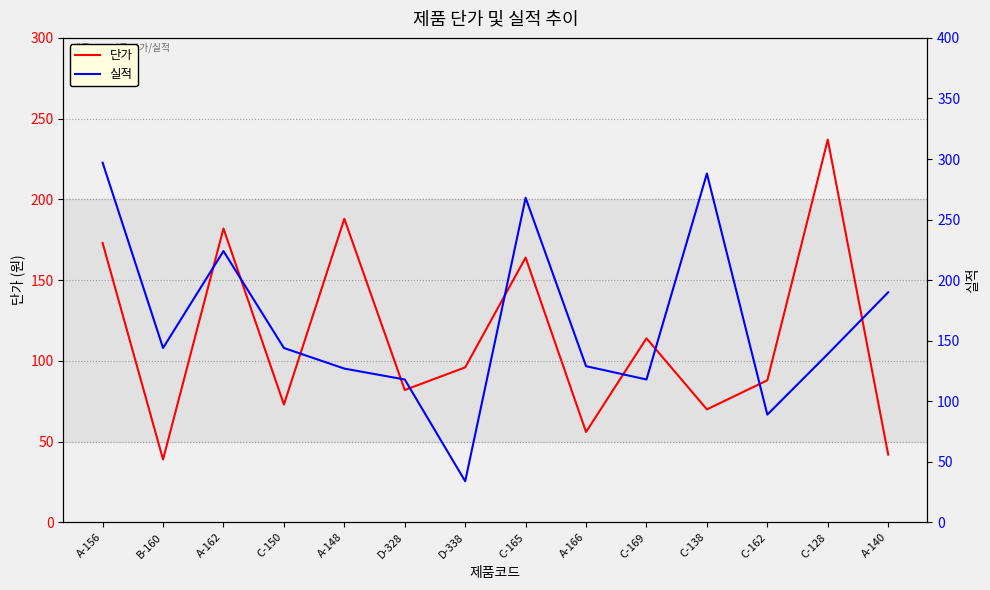

List the labels in order of 단가 value, smallest first.

B-160, A-140, A-166, C-138, C-150, D-328, C-162, D-338, C-169, C-165, A-156, A-162, A-148, C-128